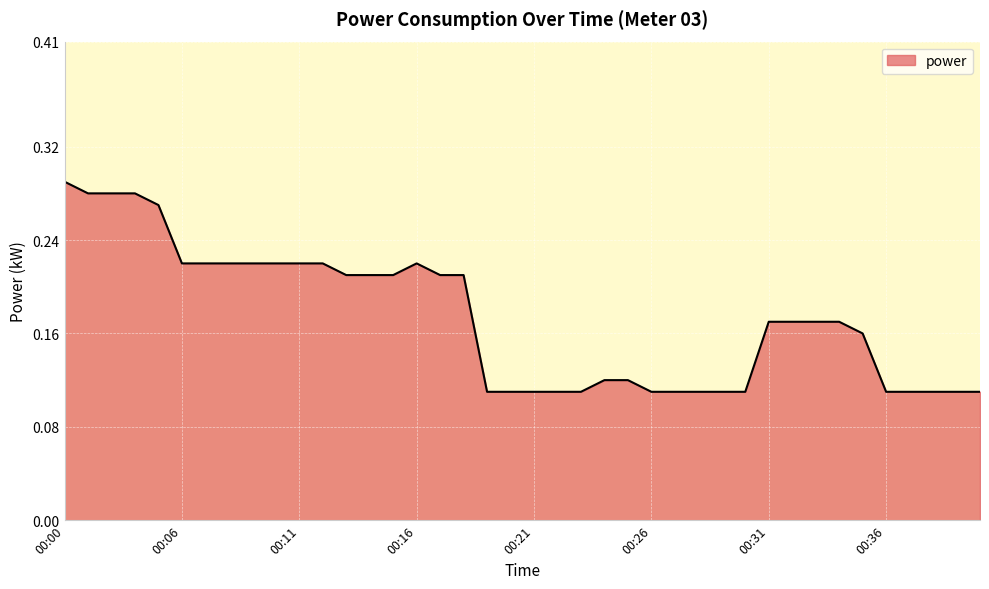

At which category does the chart reach its peak across all series?

00:00